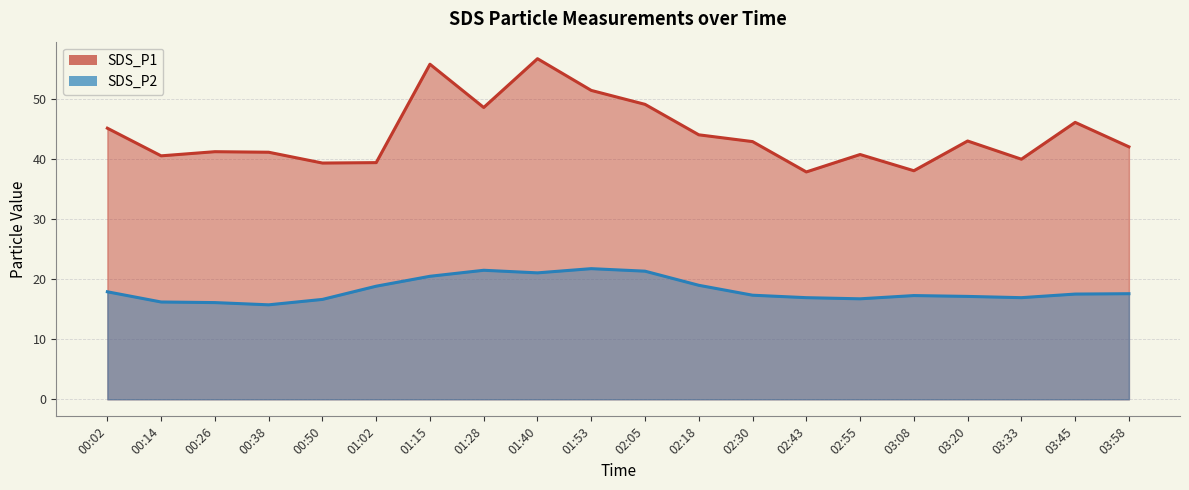

How many categories are shown in the chart?

20